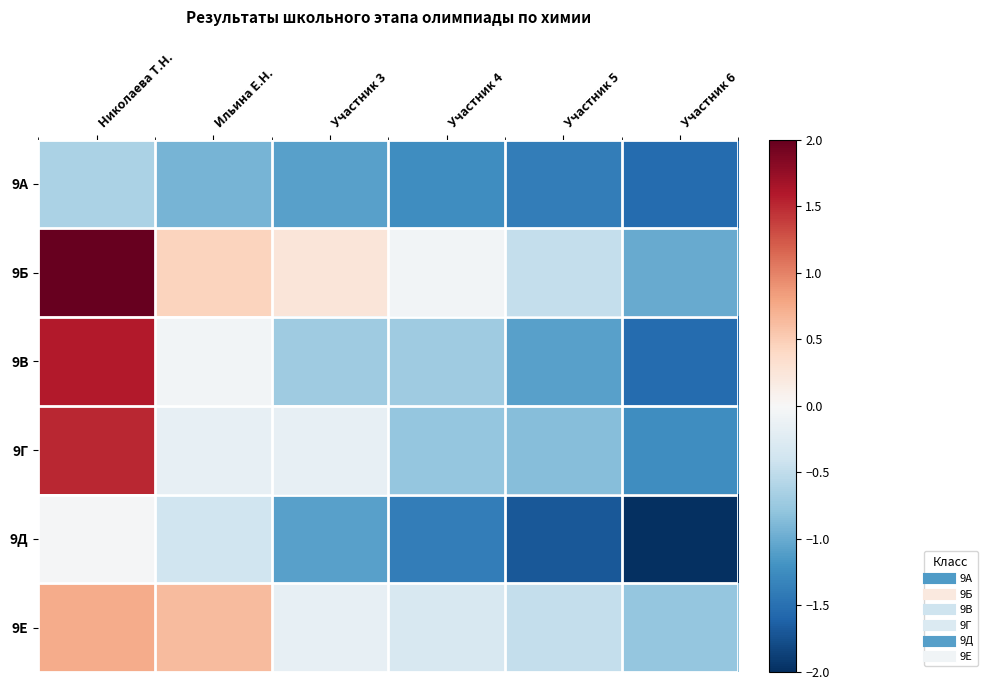

Reading left to right, transcribe all the data shown in this chart.

9А: Николаева Т.Н.=-0.6	Ильина Е.Н.=-0.9	Участник 3=-1.1	Участник 4=-1.2	Участник 5=-1.4	Участник 6=-1.5
9Б: Николаева Т.Н.=2.0	Ильина Е.Н.=0.4	Участник 3=0.2	Участник 4=-0.1	Участник 5=-0.5	Участник 6=-1.0
9В: Николаева Т.Н.=1.6	Ильина Е.Н.=-0.1	Участник 3=-0.7	Участник 4=-0.7	Участник 5=-1.1	Участник 6=-1.5
9Г: Николаева Т.Н.=1.5	Ильина Е.Н.=-0.2	Участник 3=-0.2	Участник 4=-0.8	Участник 5=-0.9	Участник 6=-1.2
9Д: Николаева Т.Н.=-0.0	Ильина Е.Н.=-0.4	Участник 3=-1.1	Участник 4=-1.4	Участник 5=-1.7	Участник 6=-2.0
9Е: Николаева Т.Н.=0.7	Ильина Е.Н.=0.6	Участник 3=-0.2	Участник 4=-0.3	Участник 5=-0.5	Участник 6=-0.8